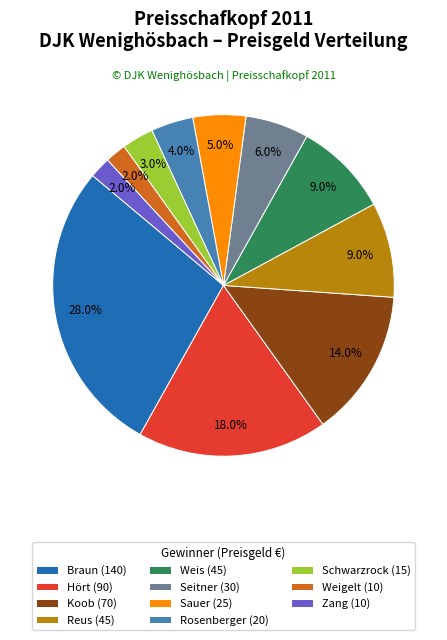

How many segments does this pie chart have?

11